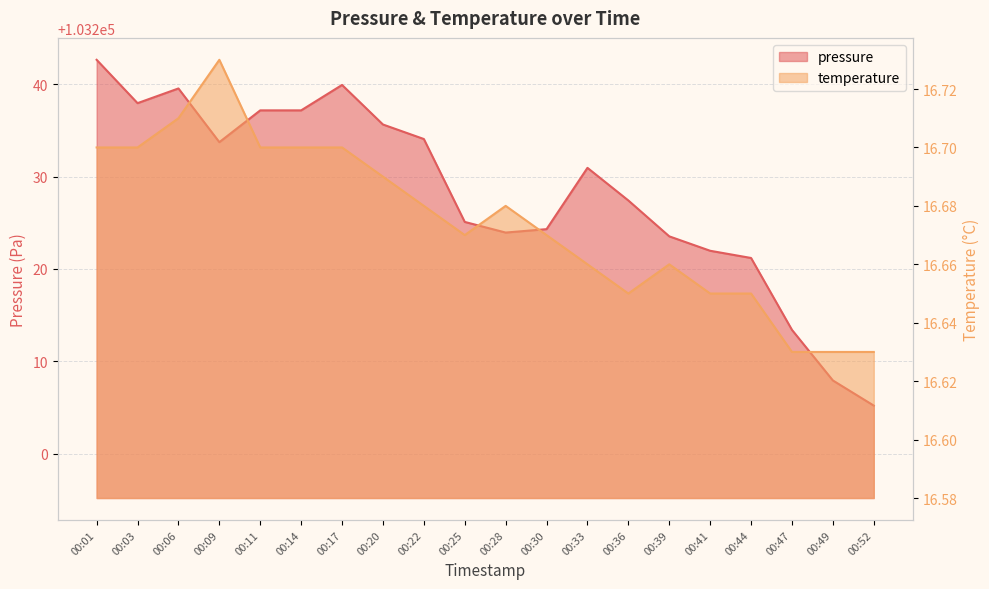

Which series has the largest range (max minus min)?

pressure